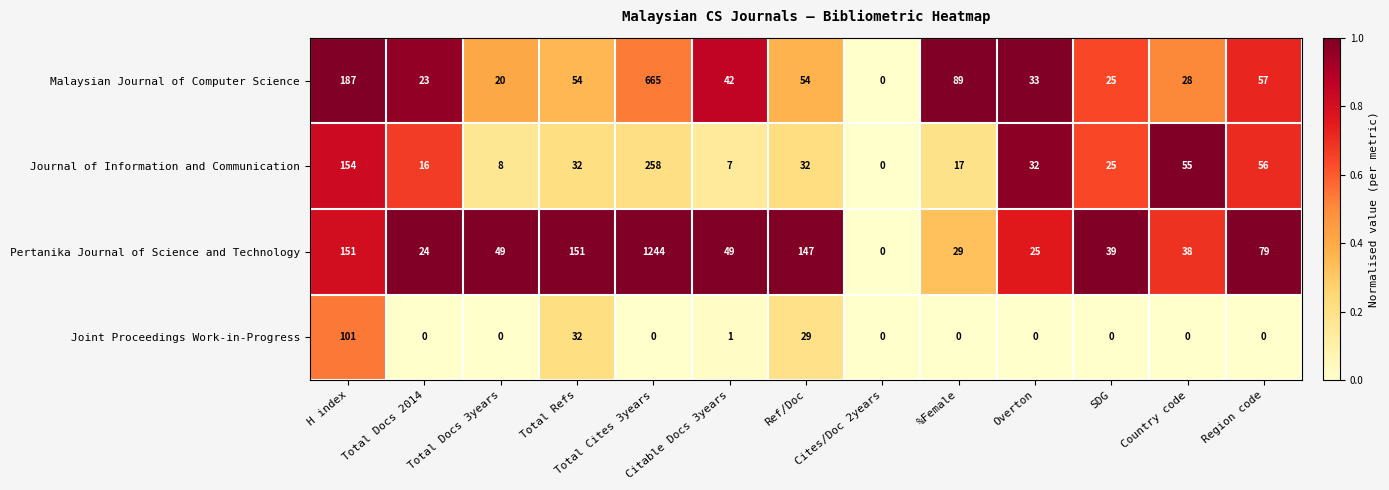

What is the maximum value shown in the chart?

1244